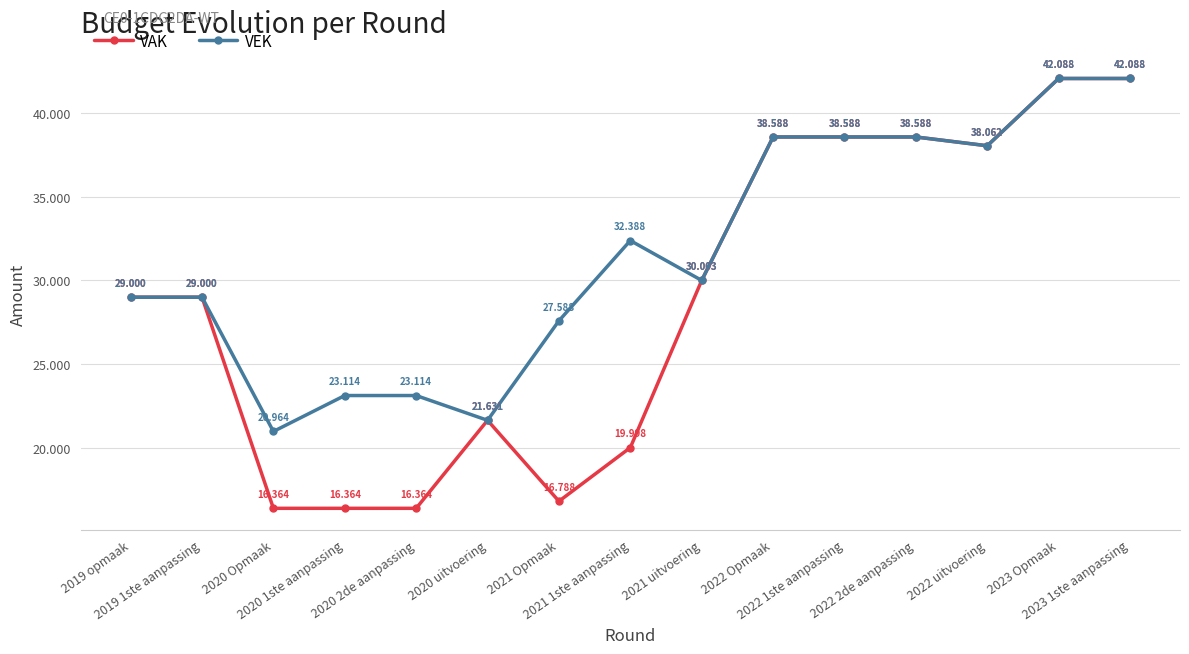

Does the chart have visible grid lines?

Yes